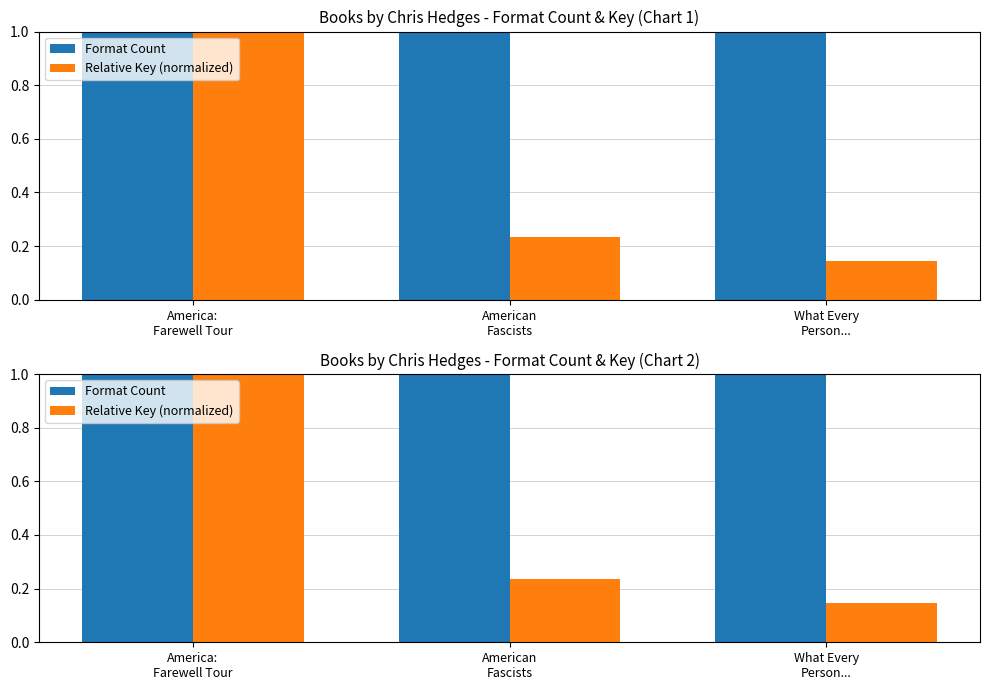

Are the bars grouped side by side (vs. stacked)?

Yes